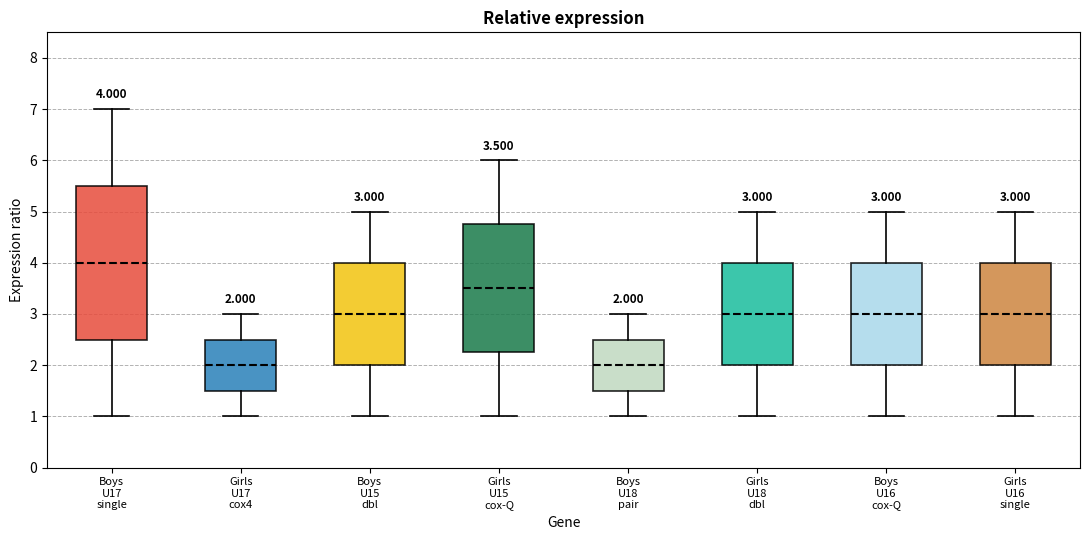

Comparing the boxes themselves (not the whiskers), which one is the tallest?

Boys U17 single